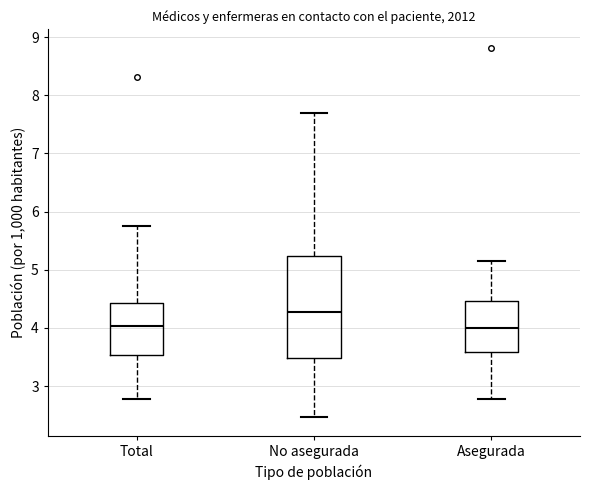

Where does the upper whisker of the box for Total end on the y-axis? The values are not printed on the chart, so give them approximately, as read against the axis.

5.8